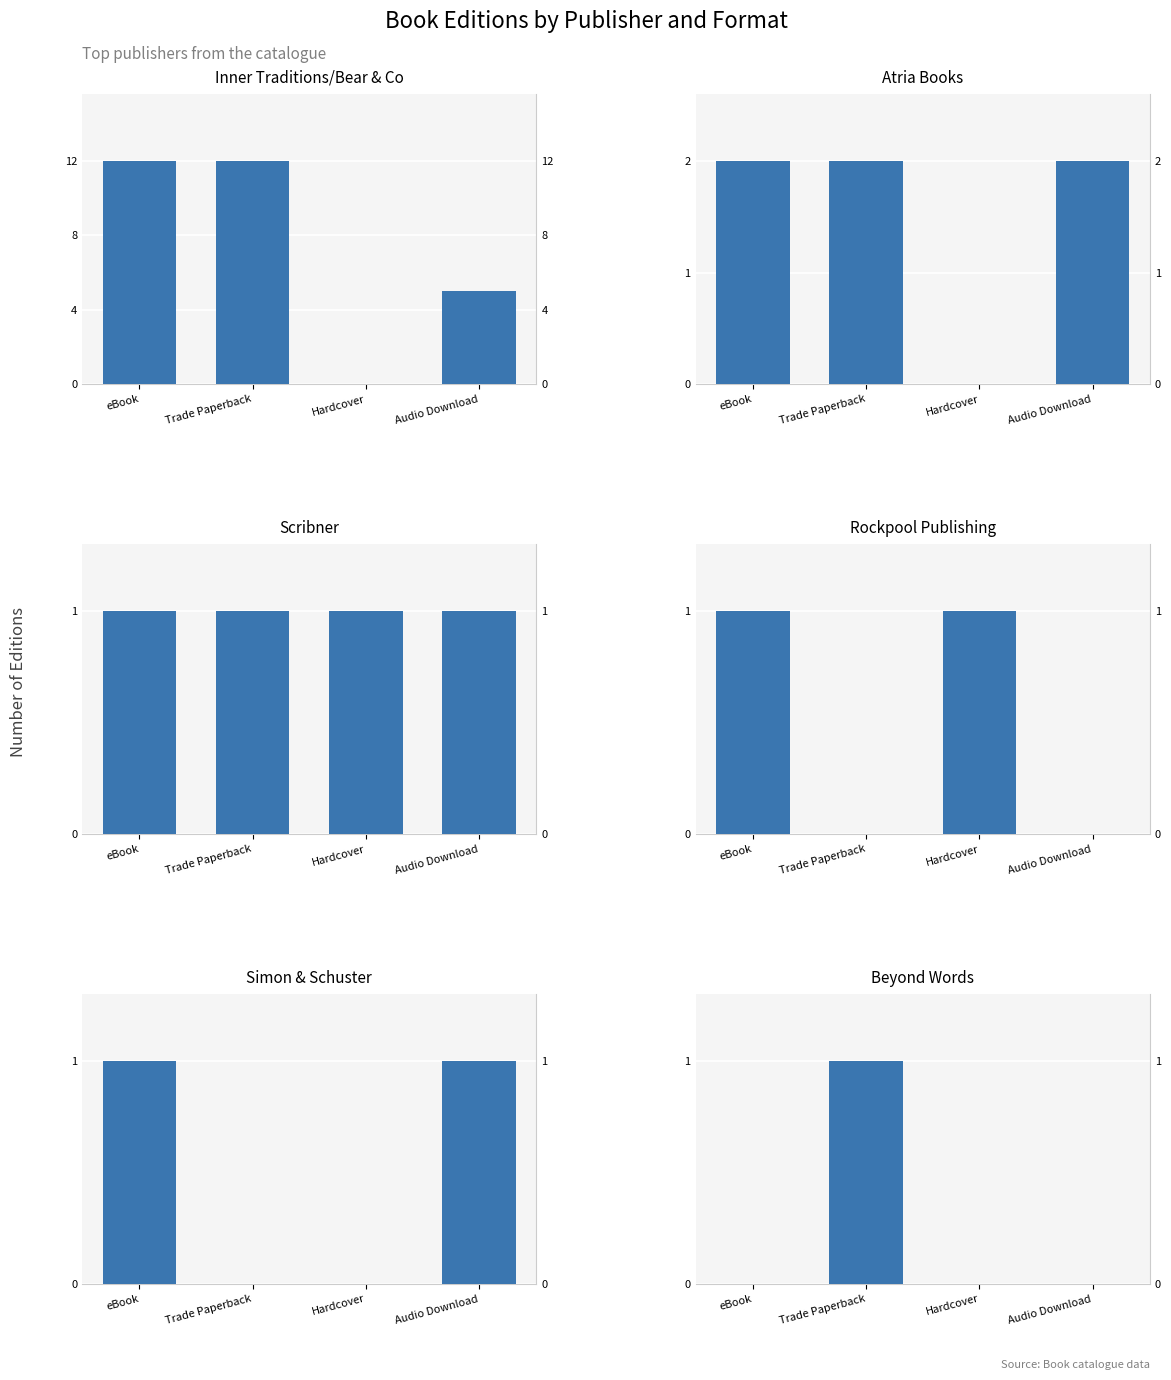

Between Trade Paperback and eBook, which is larger?

Trade Paperback